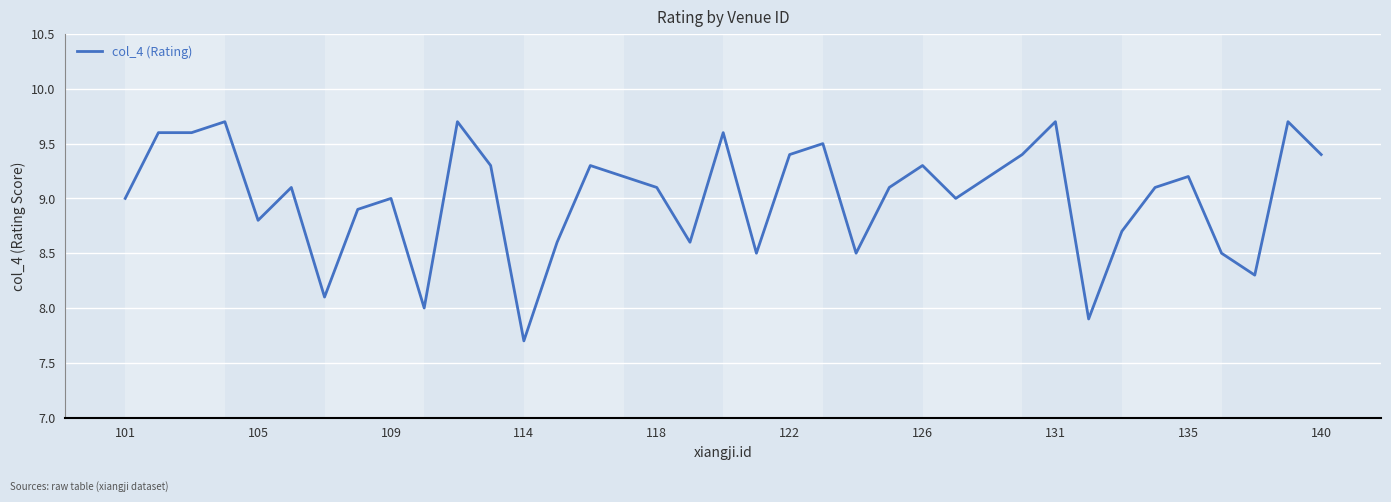

What is the difference between the maximum and minimum values?

2.0